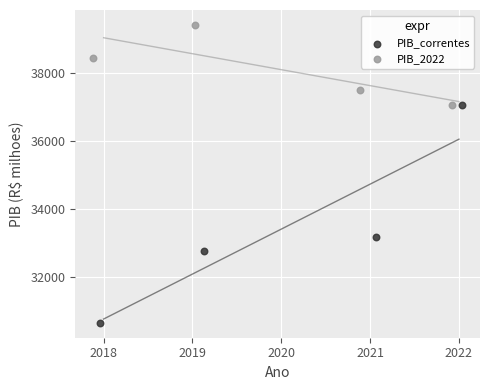

Which series has the widest spread of Y values?

PIB_correntes